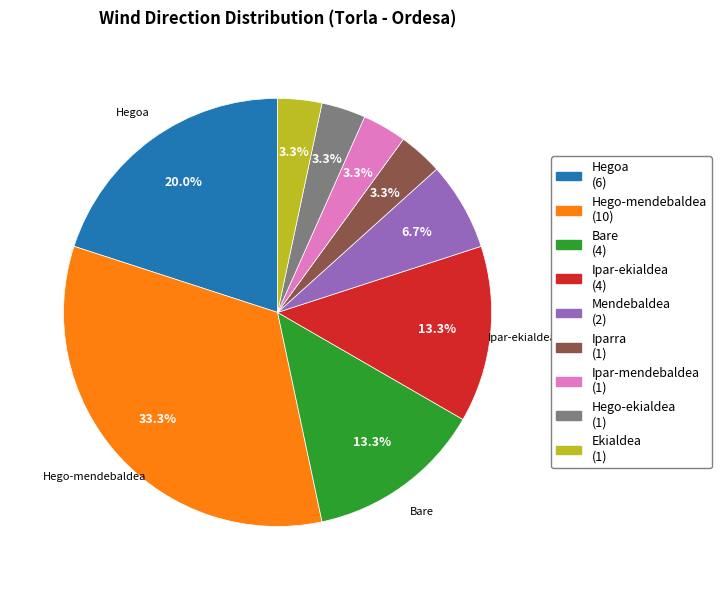

Is there any slice that represents more than half of the pie?

No